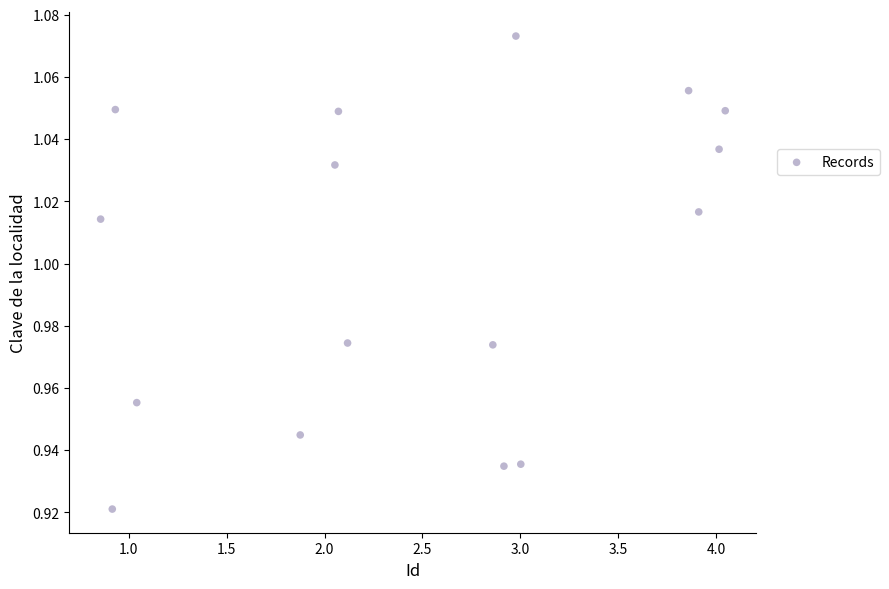

What is the range of X values (max minus min)?

3.2